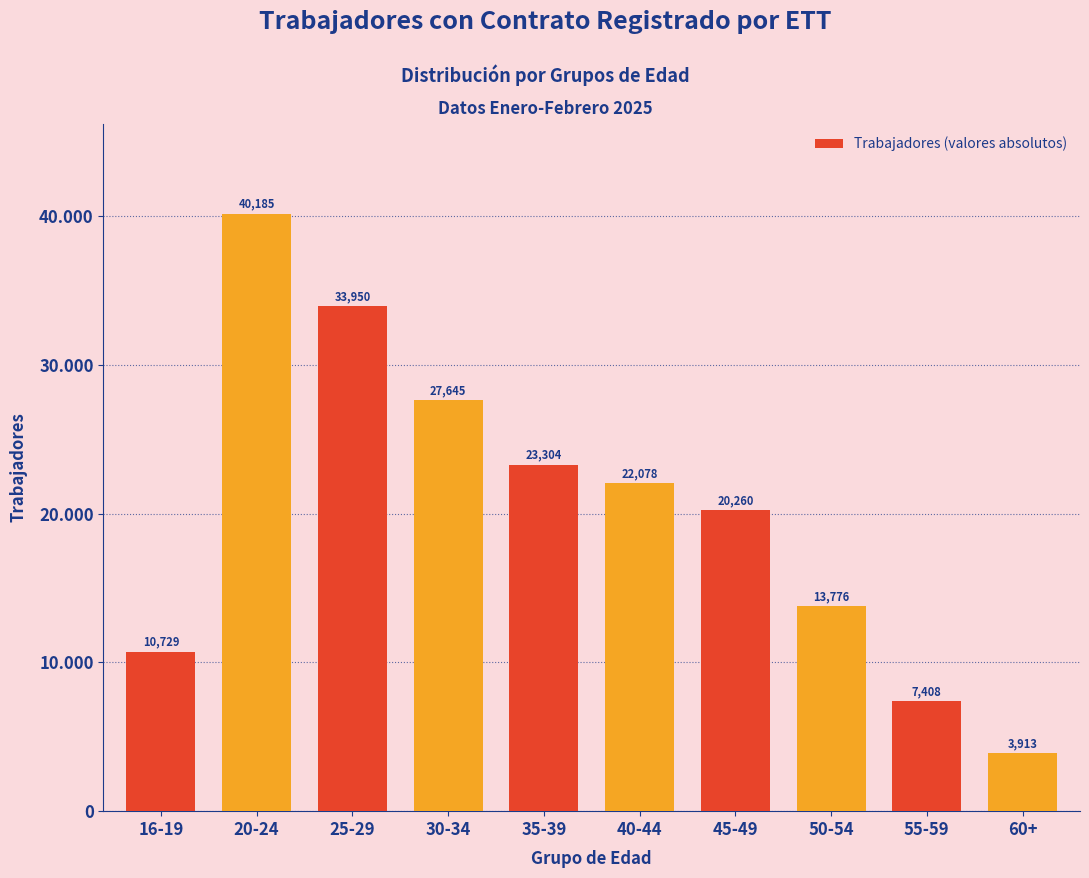

Are the bars horizontal?

No